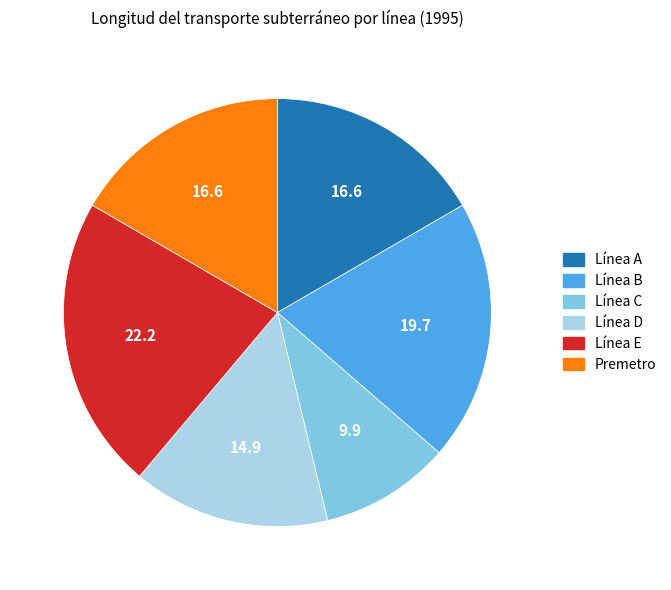

How many segments does this pie chart have?

6